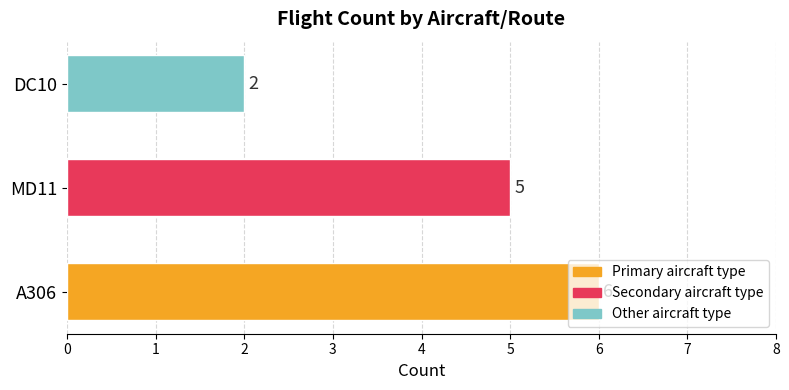

Count the number of data series in this chart.

1